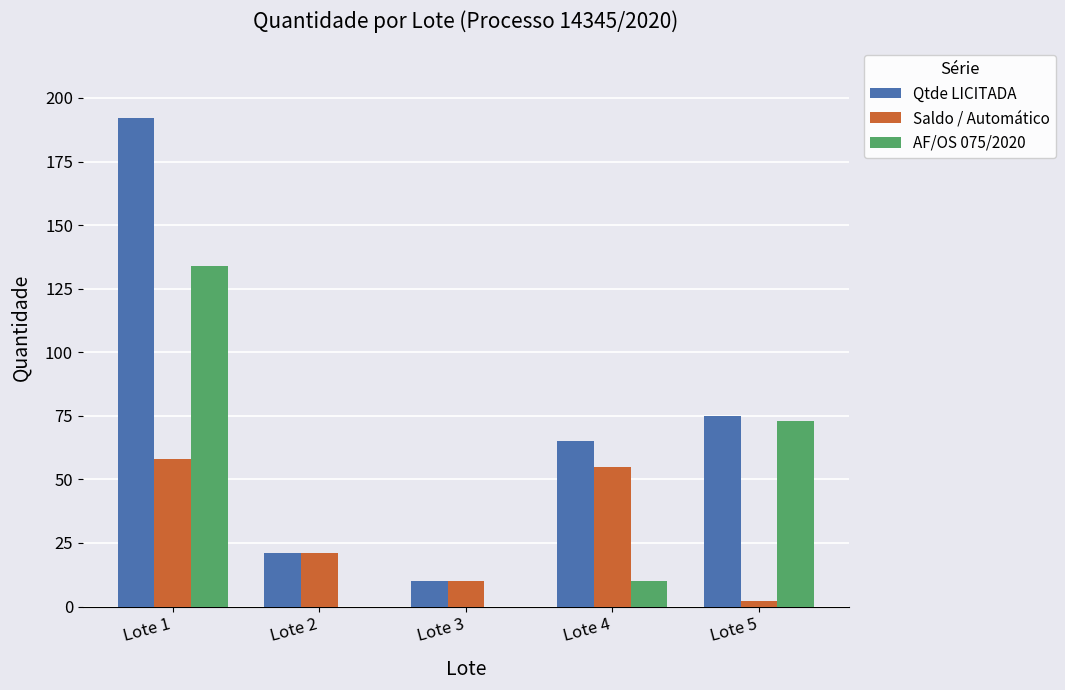

Reading right to left, transcribe all the data shown in this chart.

Qtde LICITADA: 75	65	10	21	192
Saldo / Automático: 2	55	10	21	58
AF/OS 075/2020: 73	10	0	0	134